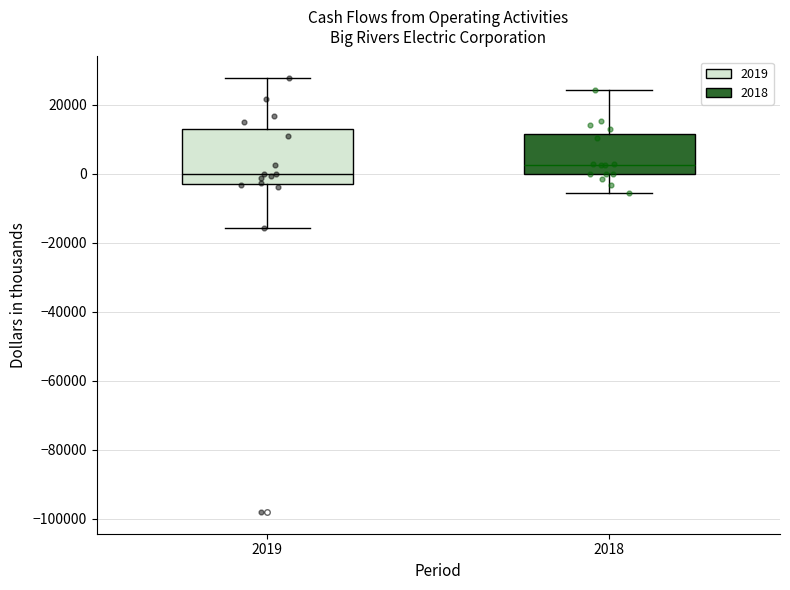

Where is the upper edge of the box at x = 2019 on the y-axis? The values are not printed on the chart, so give them approximately, as read against the axis.

14000